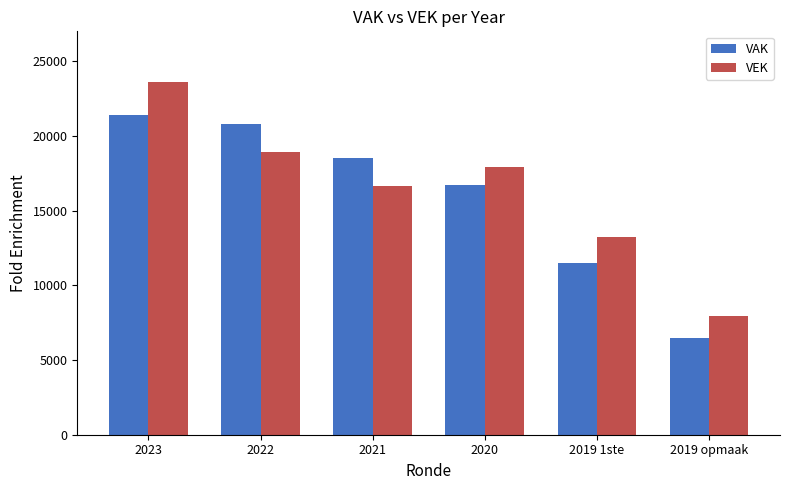

Where does the VAK series first go above 18517?

2023